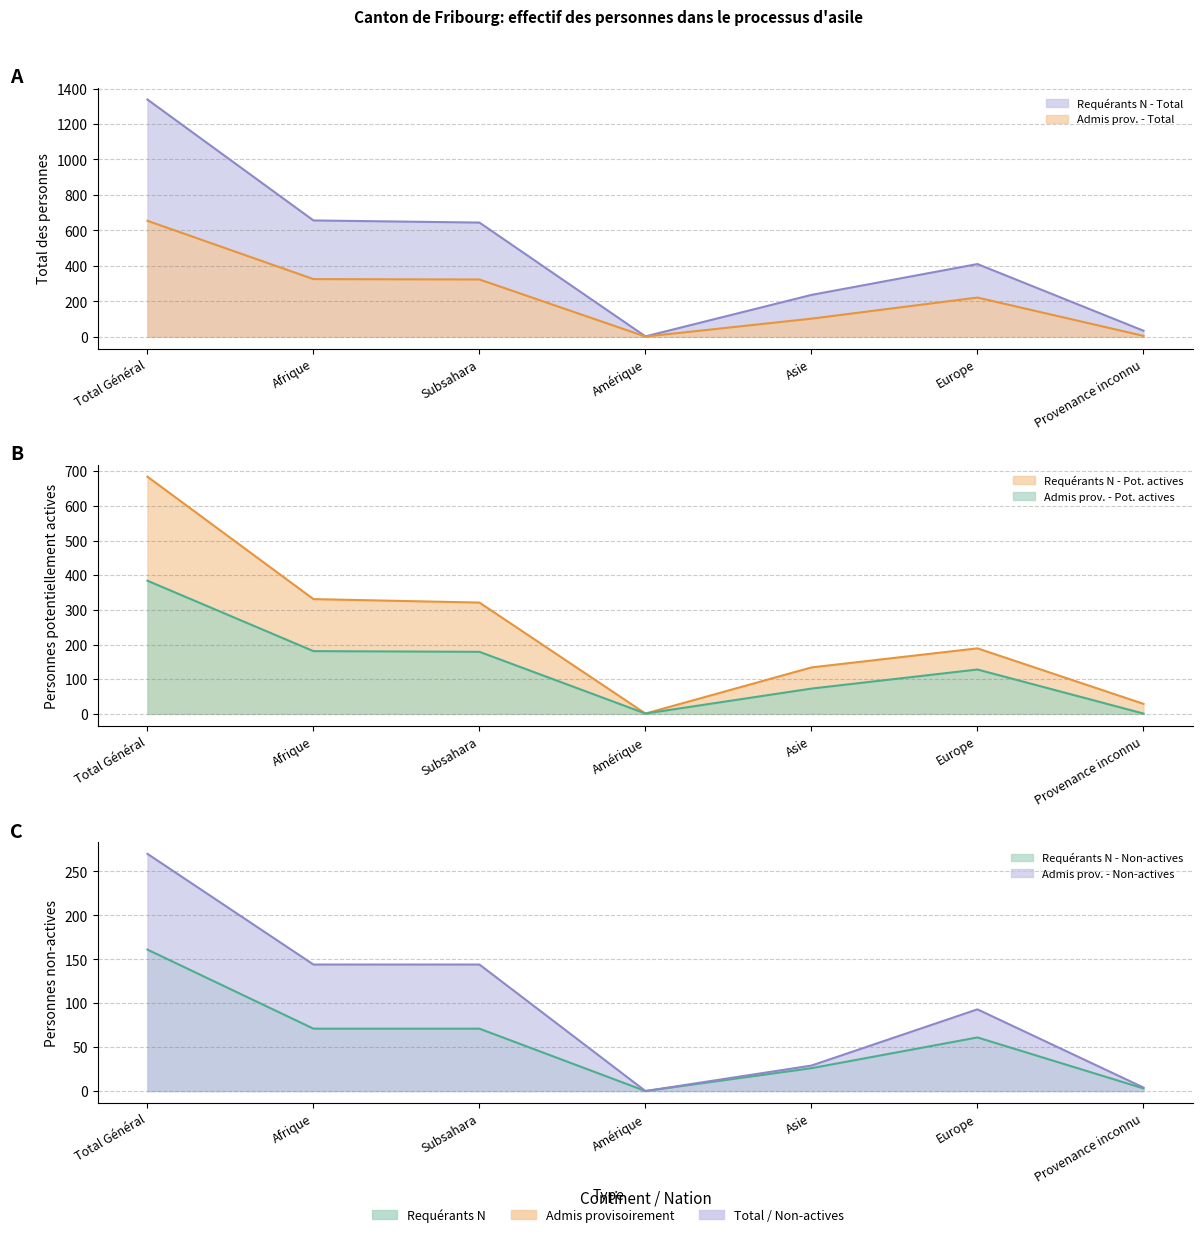

What is the value of the Requérants N - Pot. actives point at the 2nd from the left?

331